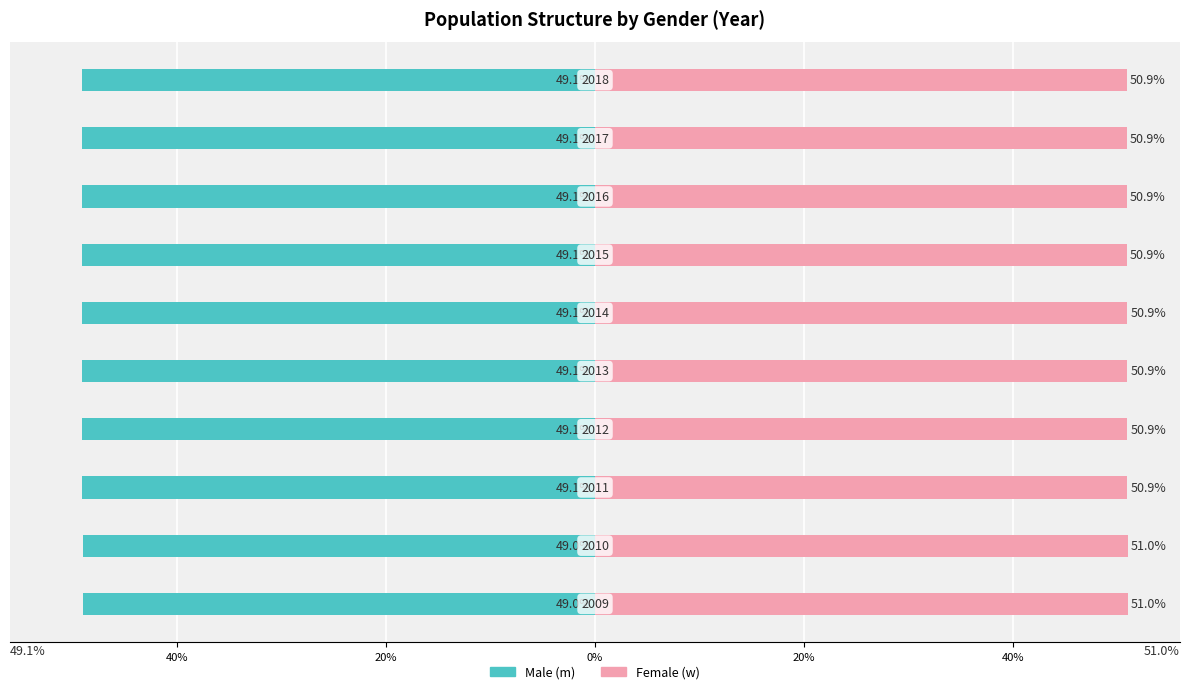

Which has a higher value, 40% or 20%?

20%